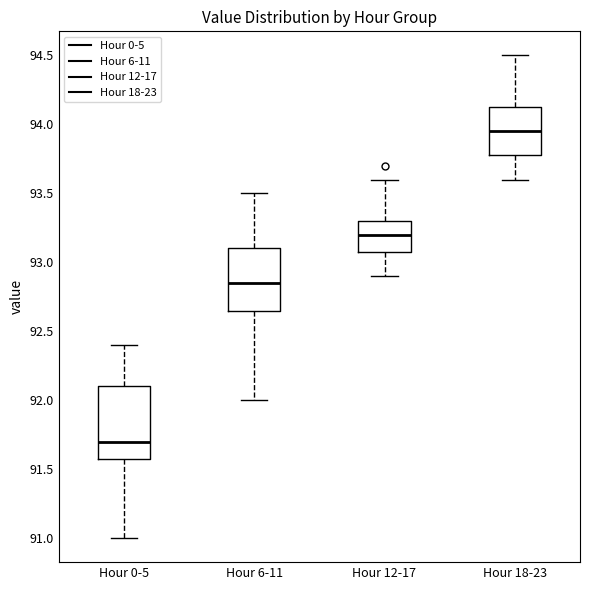

Which box has the highest median line?

Hour 18-23